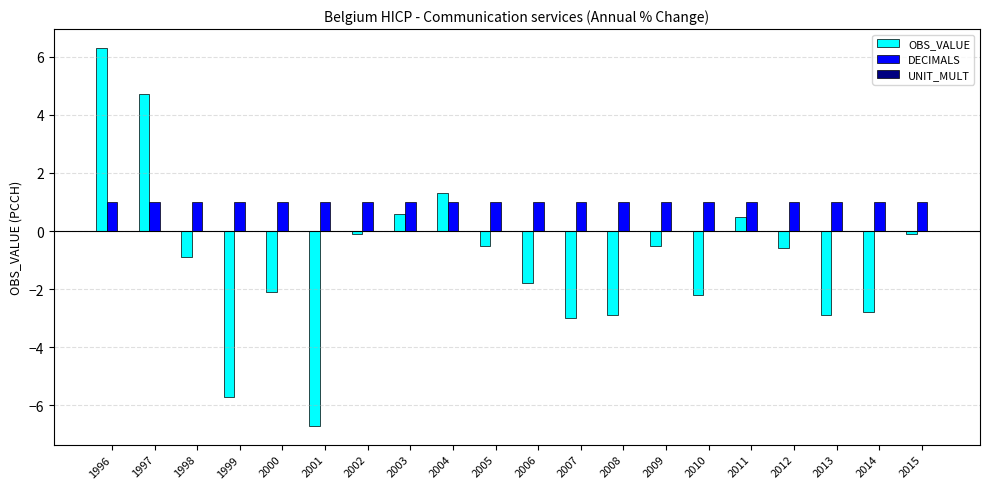

The value of DECIMALS at 2007 is 0.3. True or false?

False